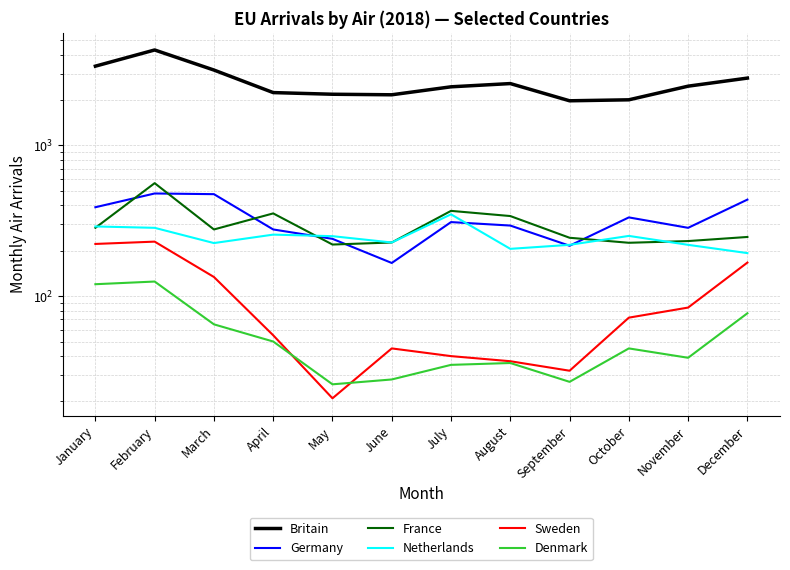

How many values in the Denmark series exceed 45?

5